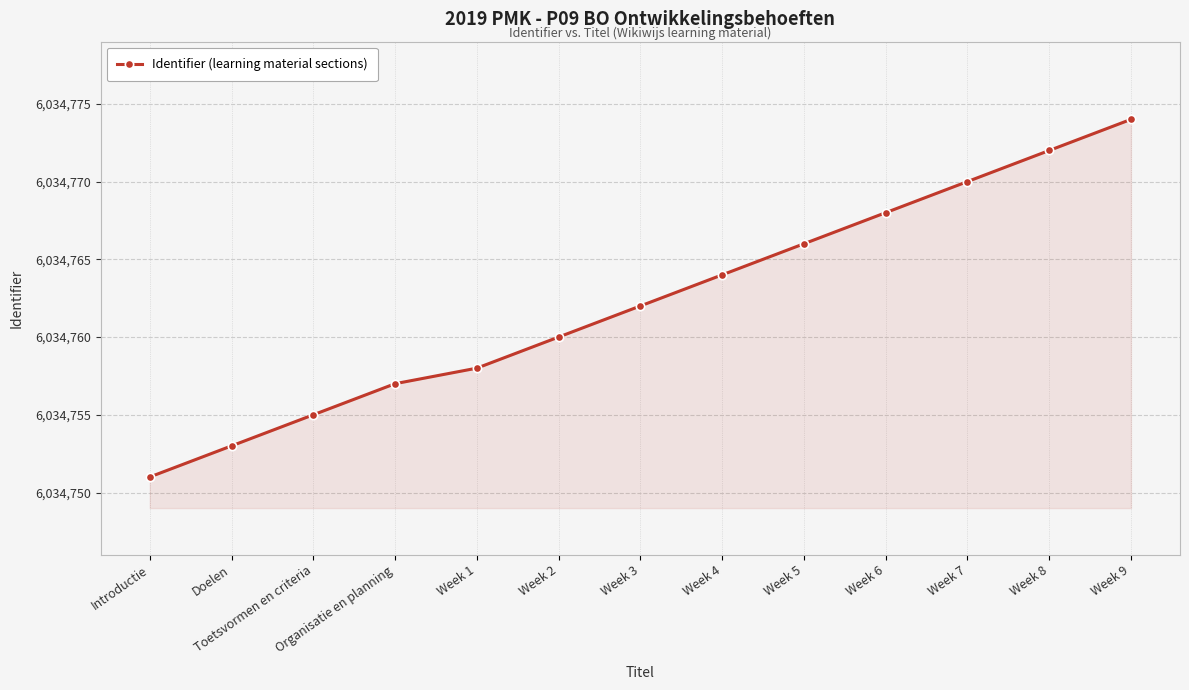

True or false: the data has more than 0 interior local peaks.

False